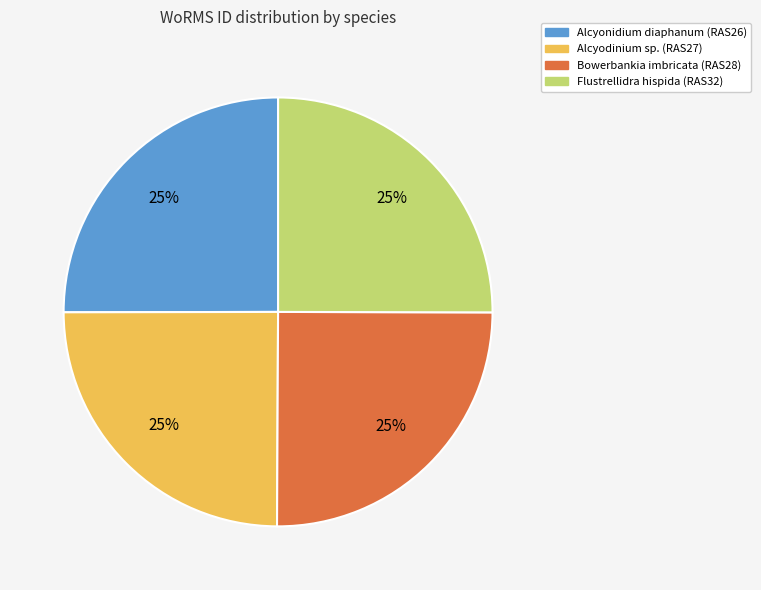

True or false: Flustrellidra hispida (RAS32) accounts for 25% of the total.

True